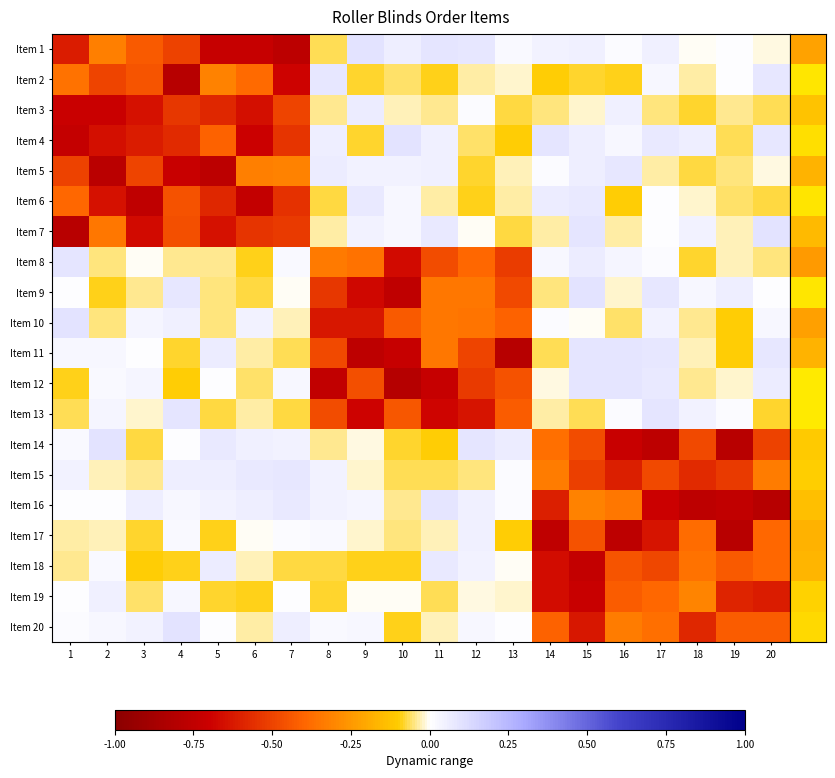

At which category is the sum across all series the highest?

12